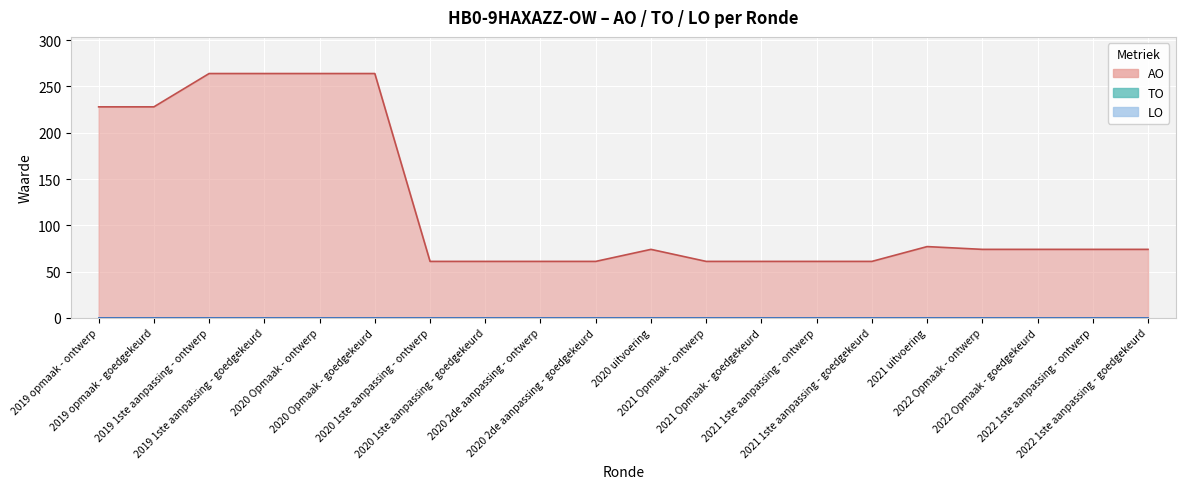

Which series has the largest total across all categories?

AO